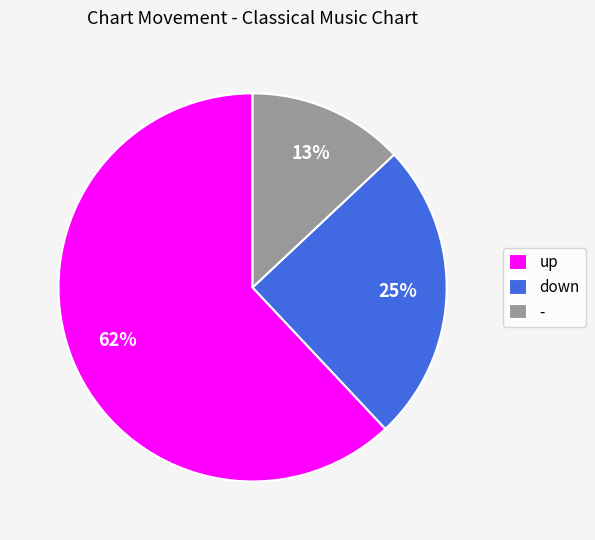

Approximately how many times larger is the value at - compared to up?

0.2